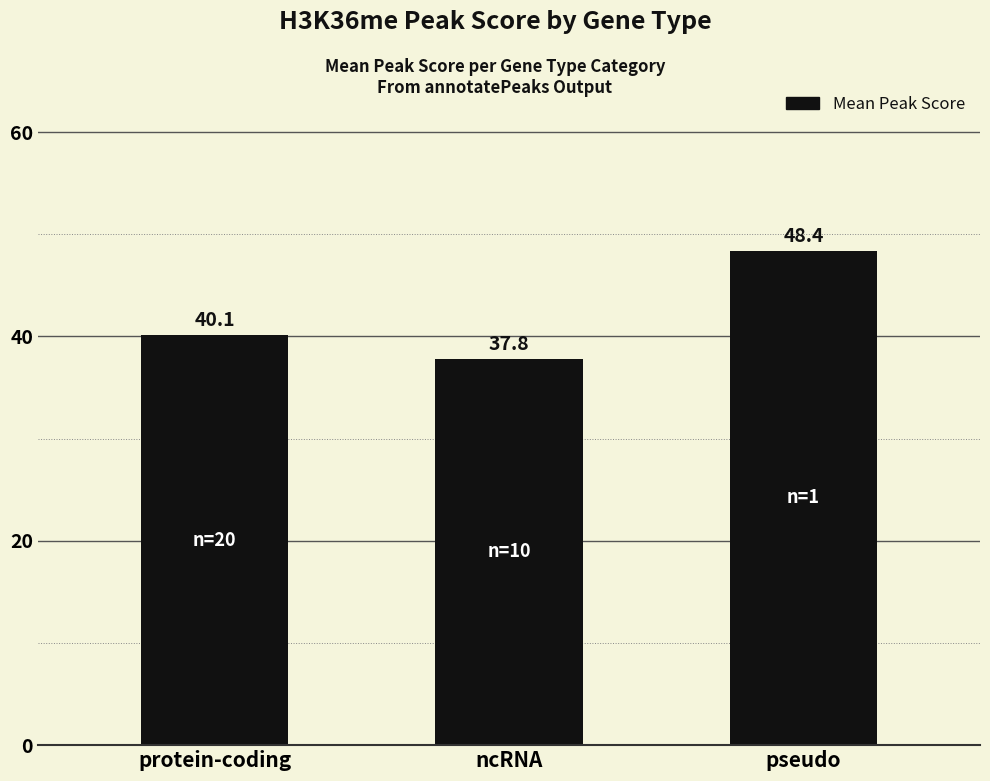

What is the difference between the maximum and minimum values?

10.6